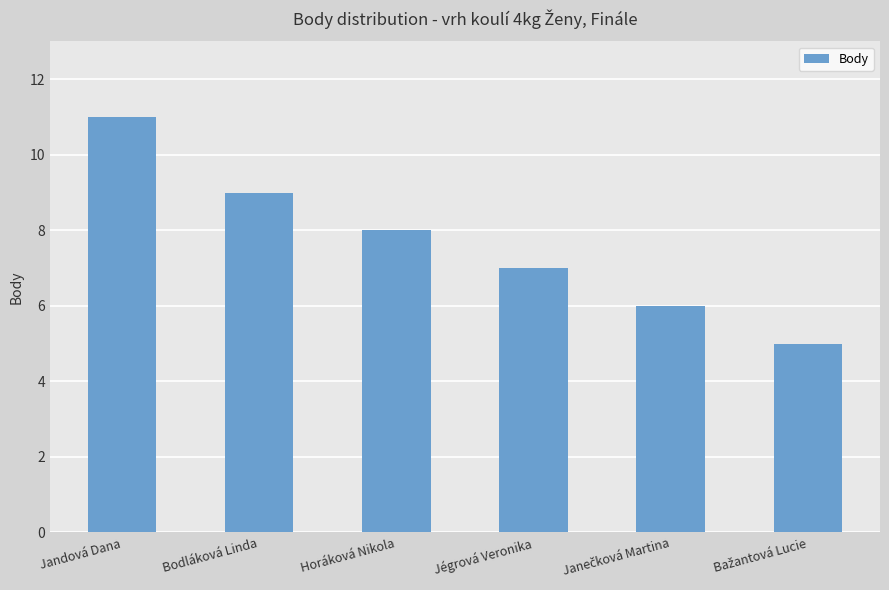

What is the value of the 4th bar from the left?

7